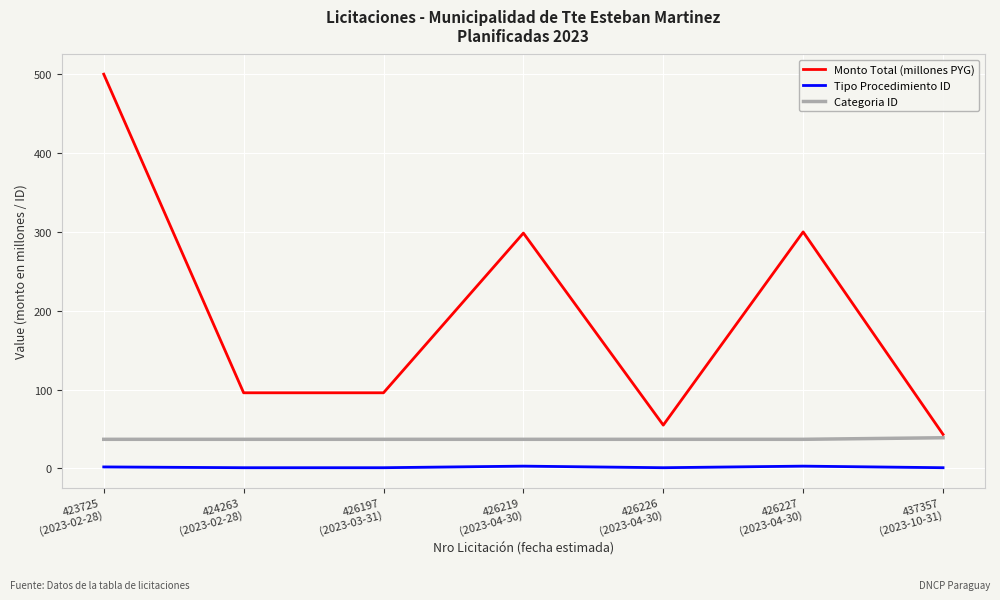

True or false: Tipo Procedimiento ID and Categoria ID cross at least once.

False